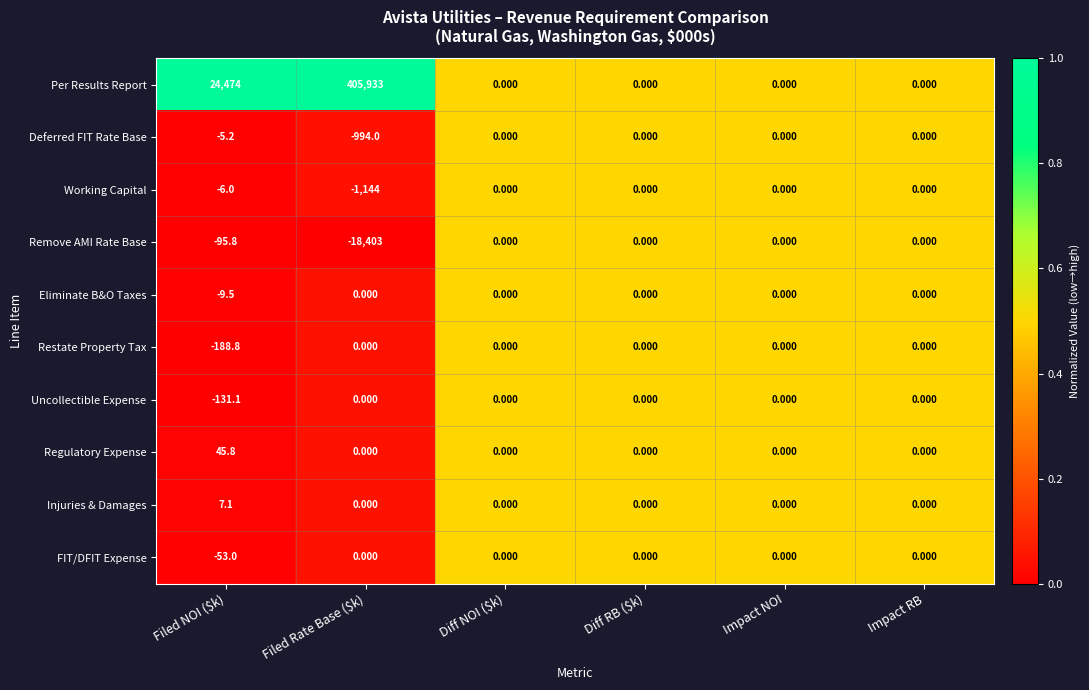

Where is Deferred FIT Rate Base nearest to the value -497?

Filed NOI ($k)